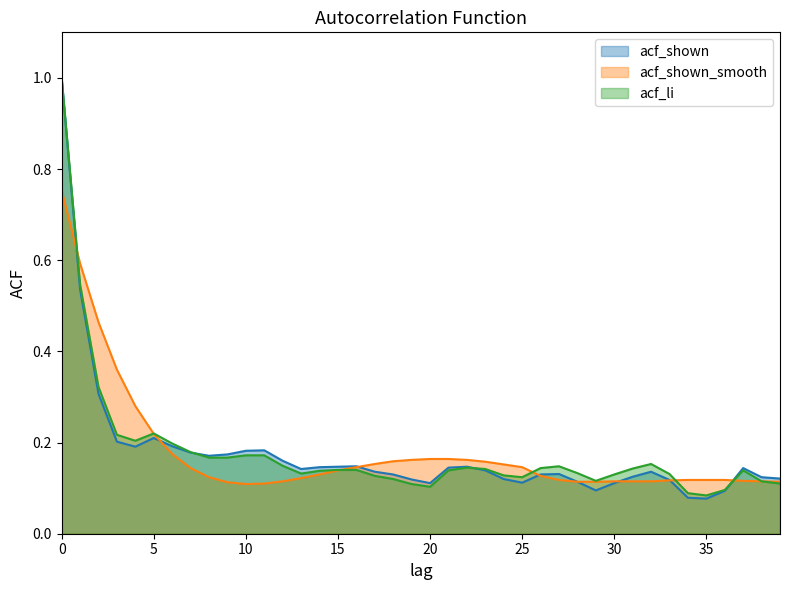

Rank the series by their maximum value, from highest to lowest.

acf_shown, acf_li, acf_shown_smooth